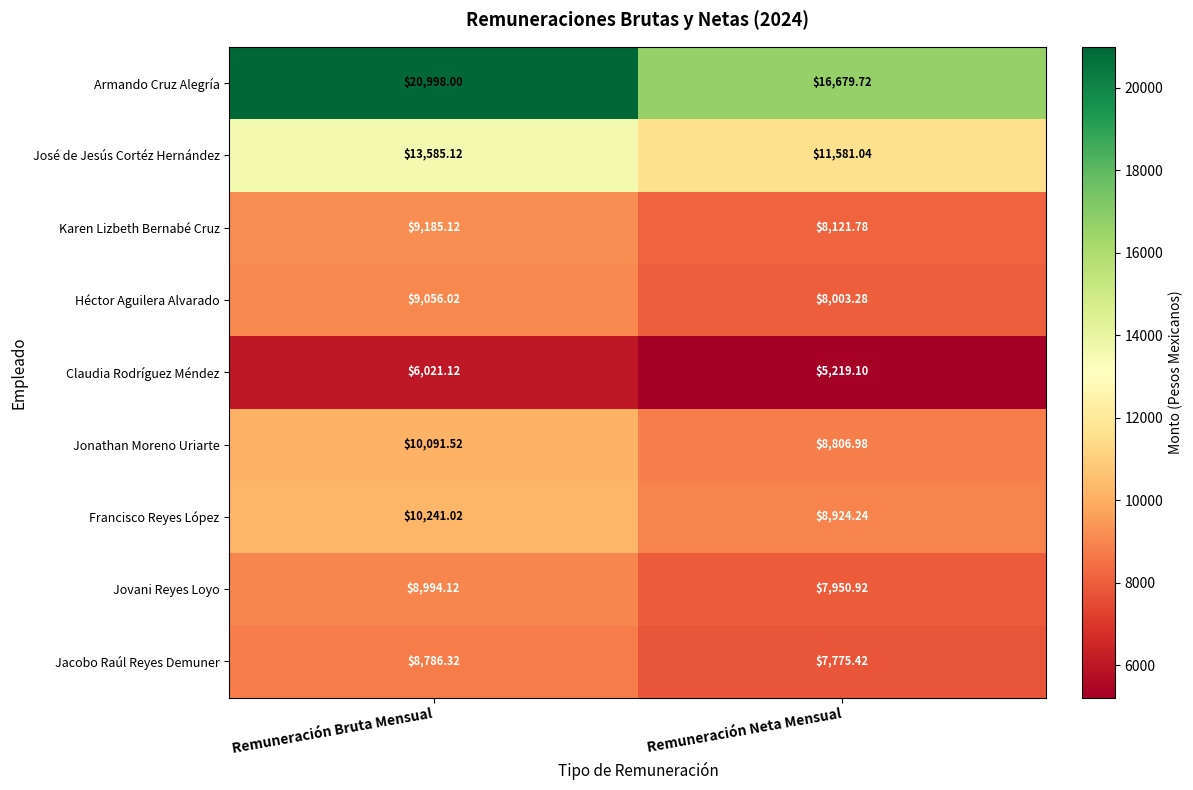

What is the total value across all series at Remuneración Neta Mensual?

83062.5